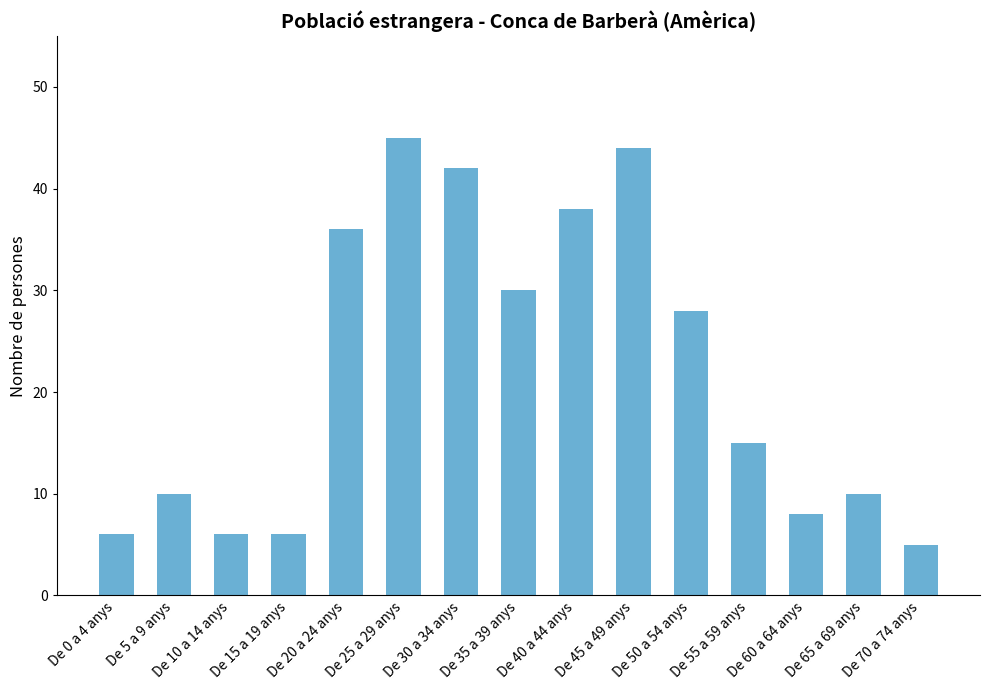

What is the change in value from De 25 a 29 anys to De 60 a 64 anys?

-37